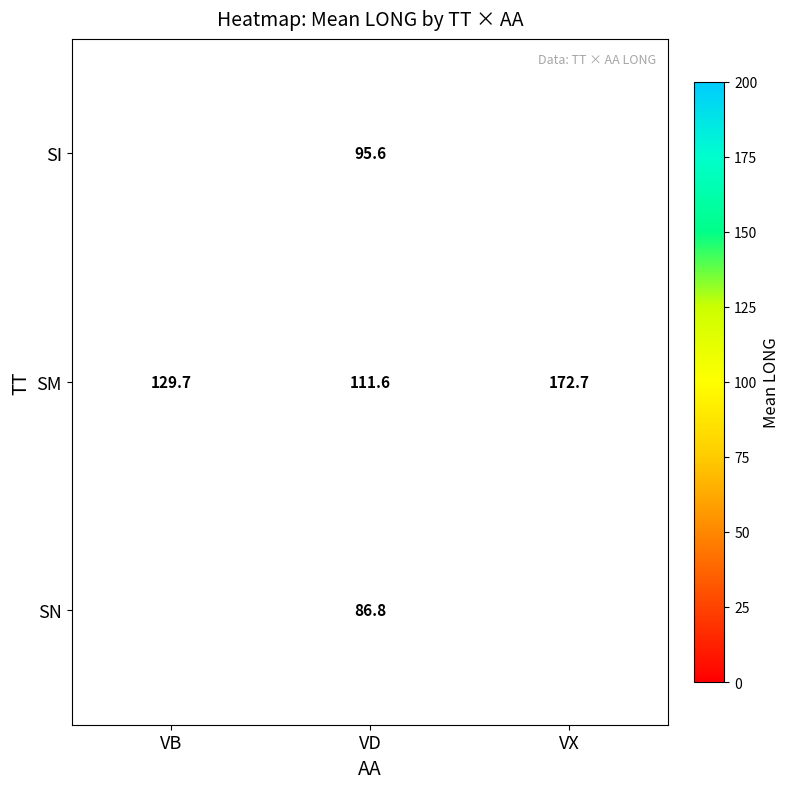

Where is SM nearest to the value 142?

VB